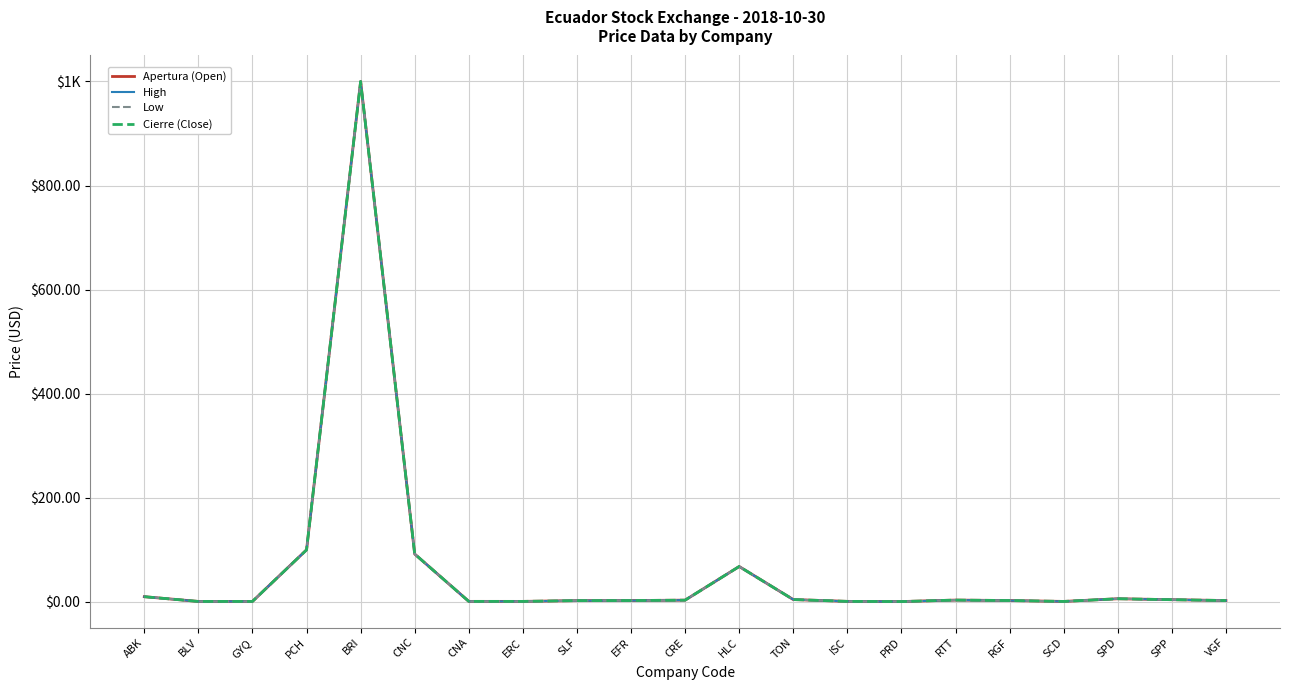

How many values in the Cierre (Close) series are below 2?

7